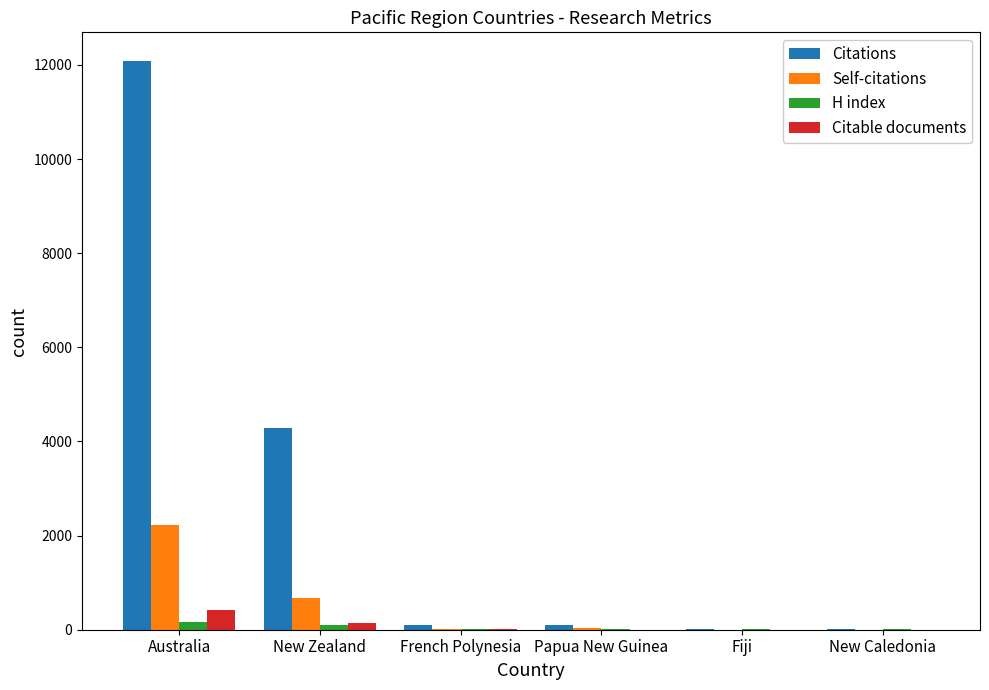

Is the value of Self-citations at Australia greater than the value of H index at Fiji?

Yes